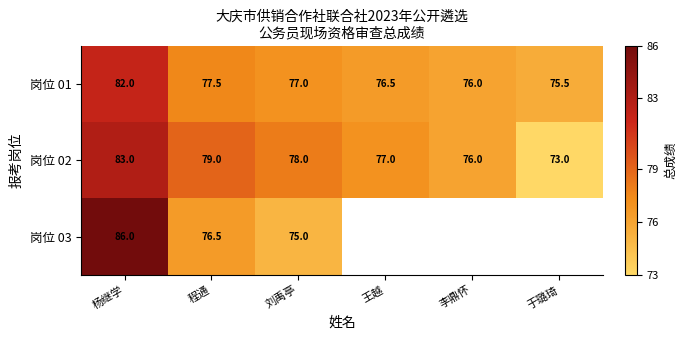

What is the total value across all series at 杨继学?

251.0